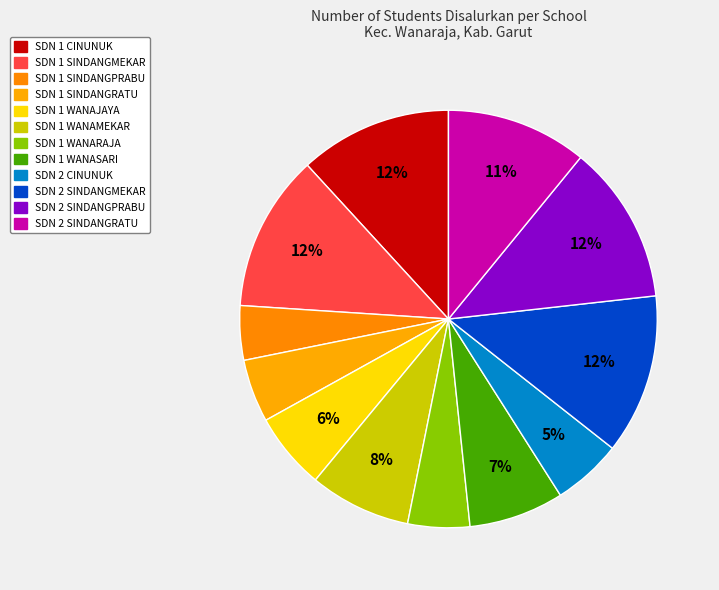

How many segments does this pie chart have?

12